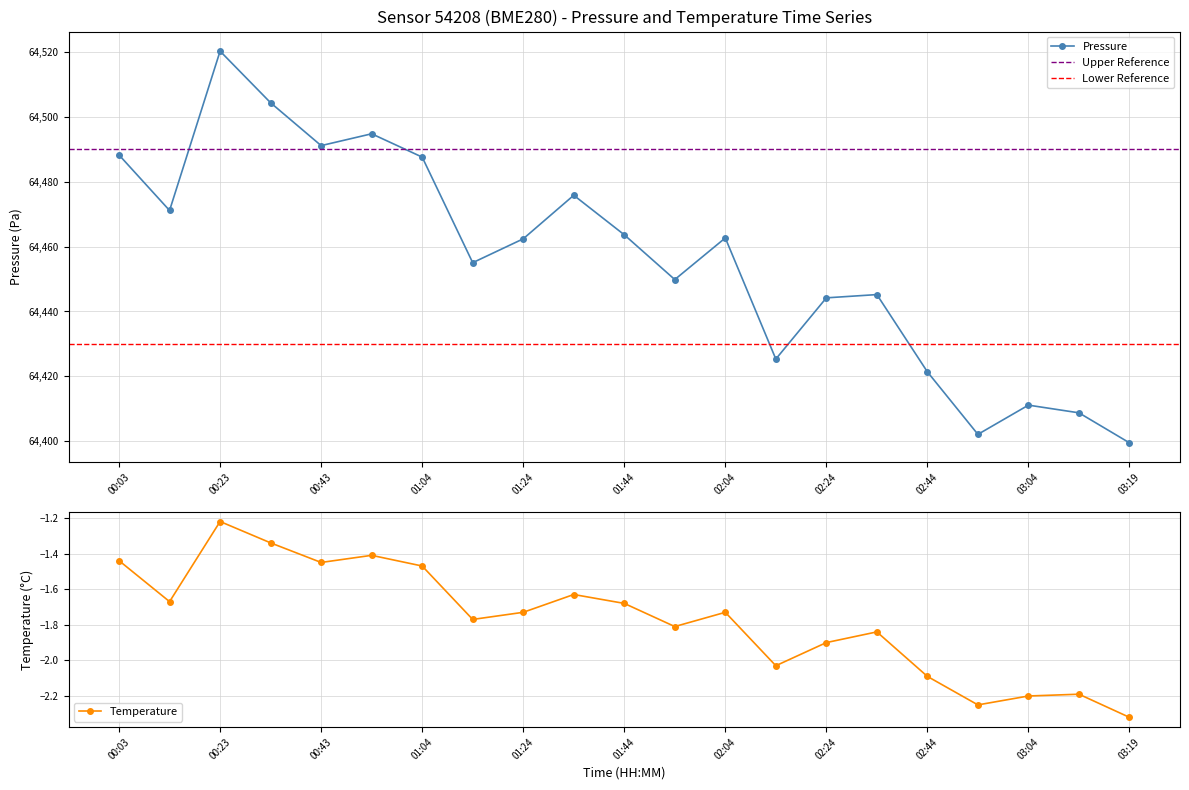

In pressure, how many points are higher than both neighbors (excluding endpoints)?

6